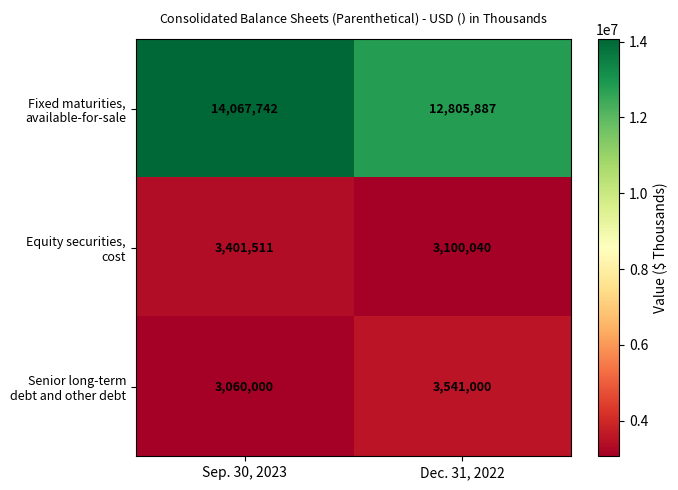

At which category does the chart reach its minimum across all series?

Sep. 30, 2023